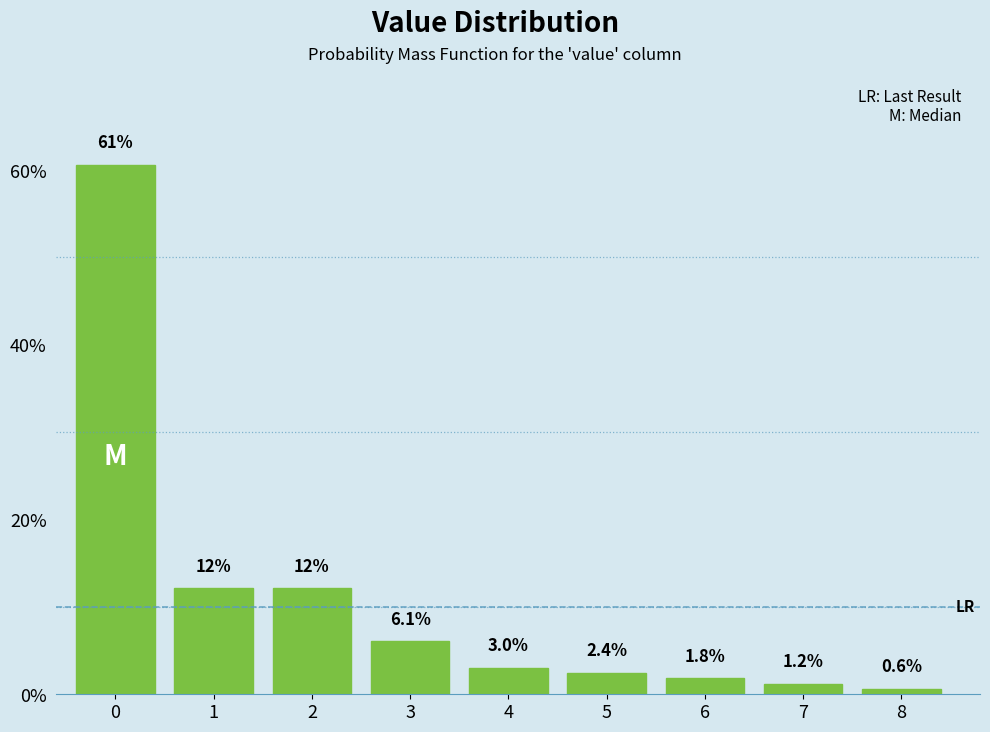

Reading left to right, extract all data points from this chart.

0=60.6	1=12.1	2=12.1	3=6.1	4=3.0	5=2.4	6=1.8	7=1.2	8=0.6